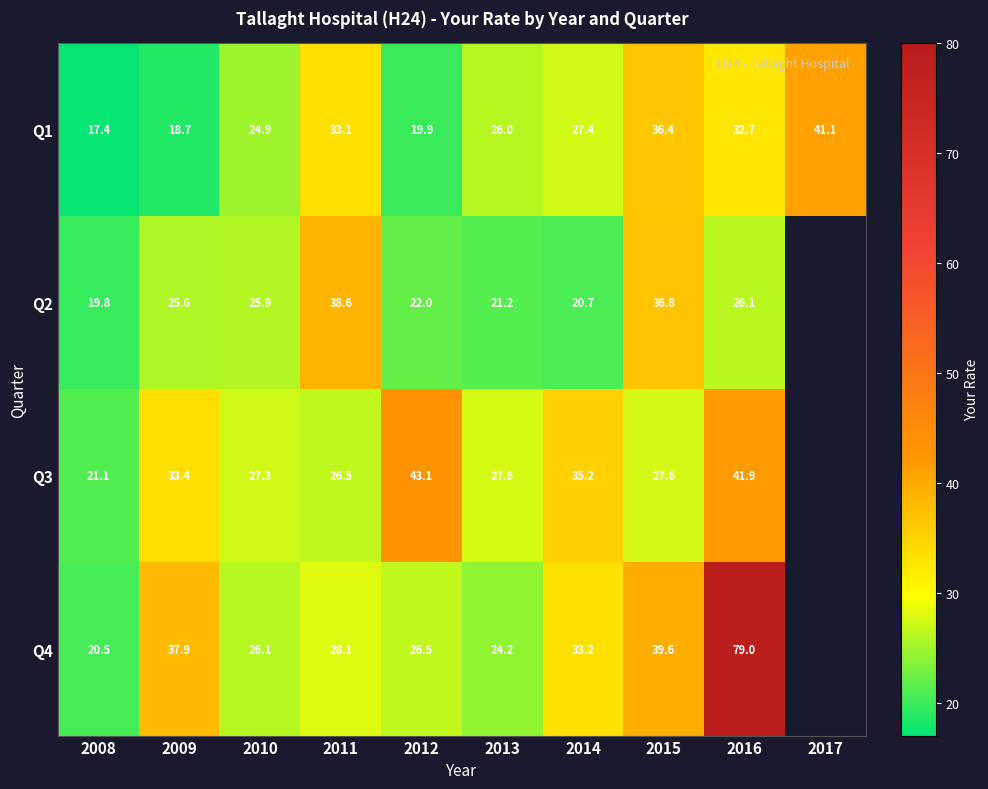

How many data points in Q1 are less than 27?

5